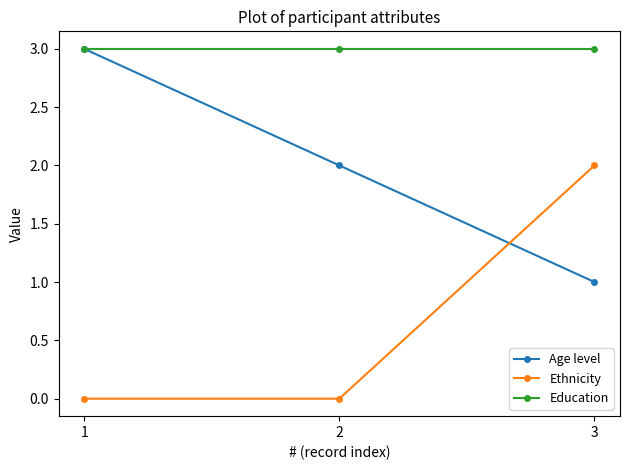

Rank the series at 2 from highest to lowest value.

Education, Age level, Ethnicity